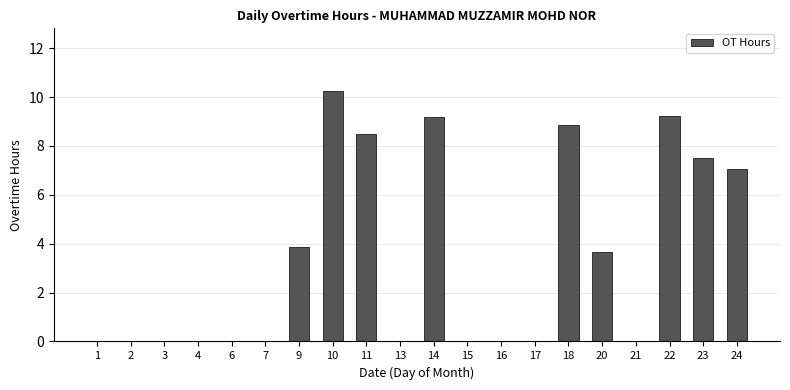

What is the sum of all values?

68.0